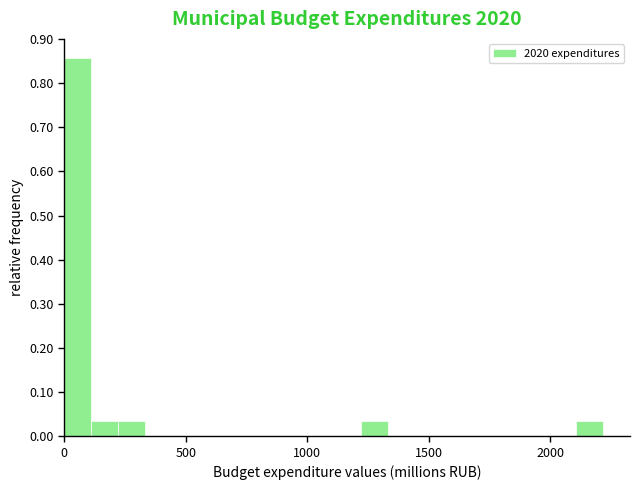

Read against the x-axis, roughly where is the centre of the tallest bar?

50